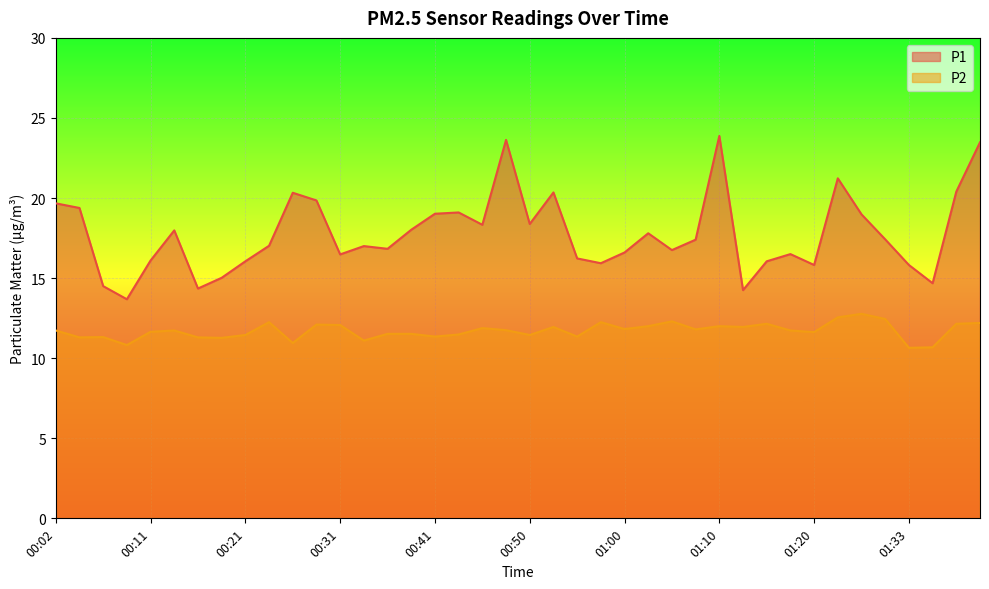

How many lines are shown in the chart?

2